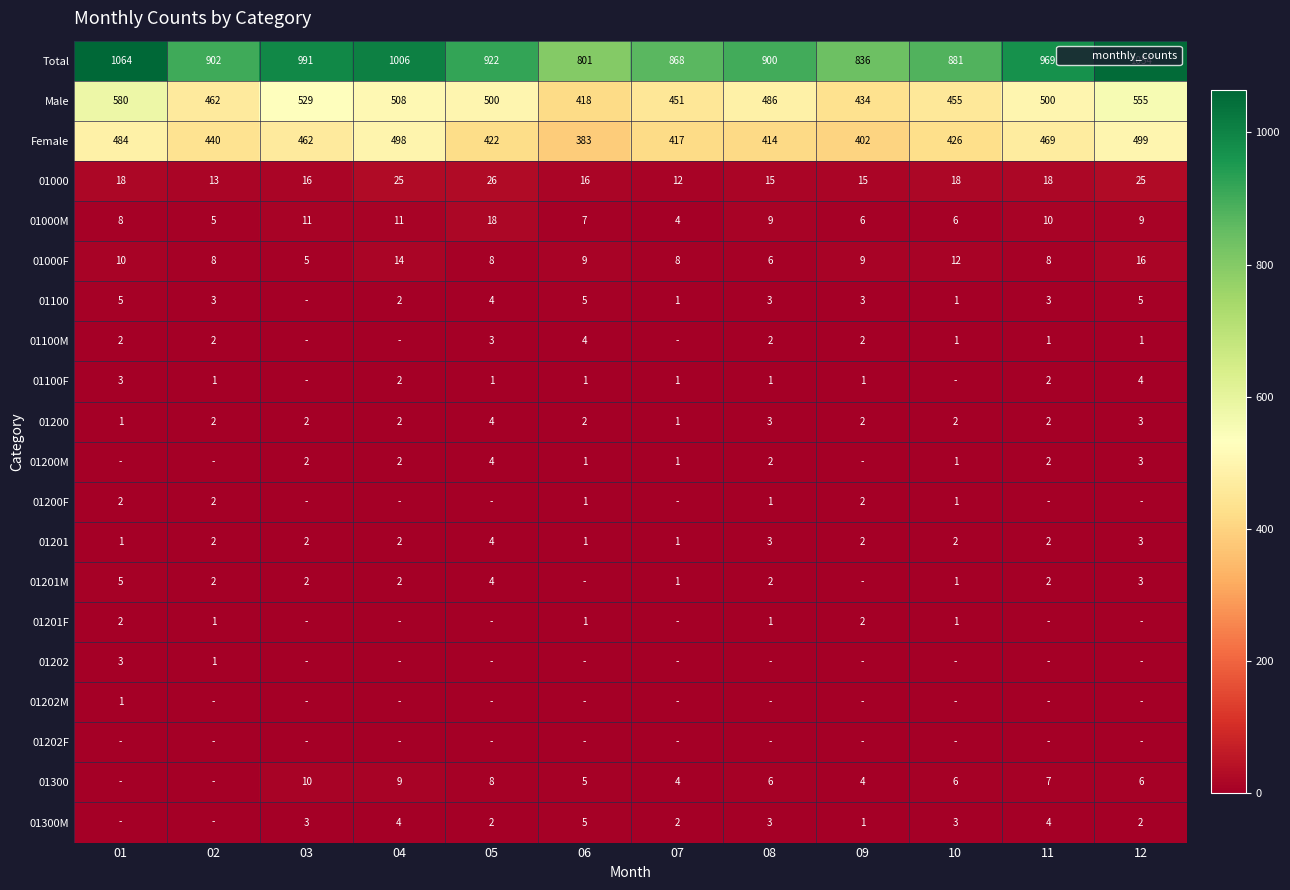

Between 06 and 07, which series saw the biggest shift?

Total